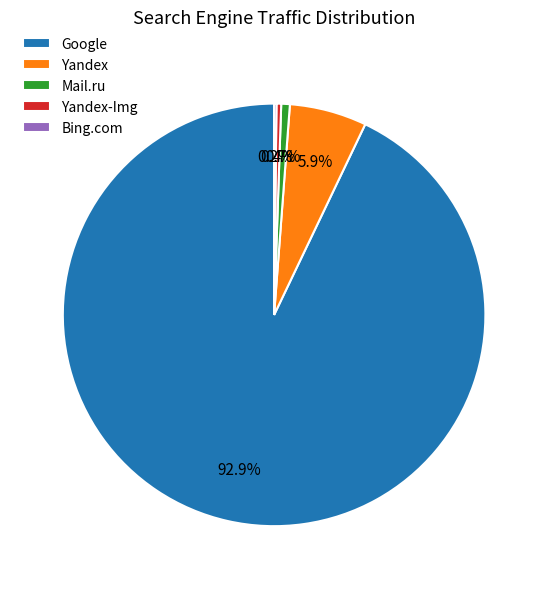

Which slice is the largest?

Google